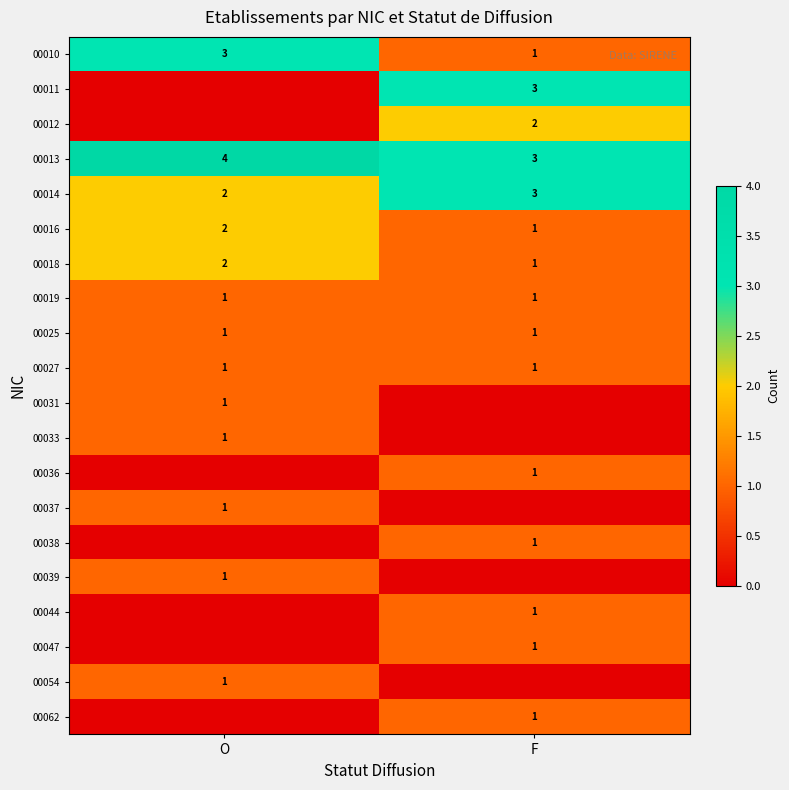

What is the greatest value displayed?

4